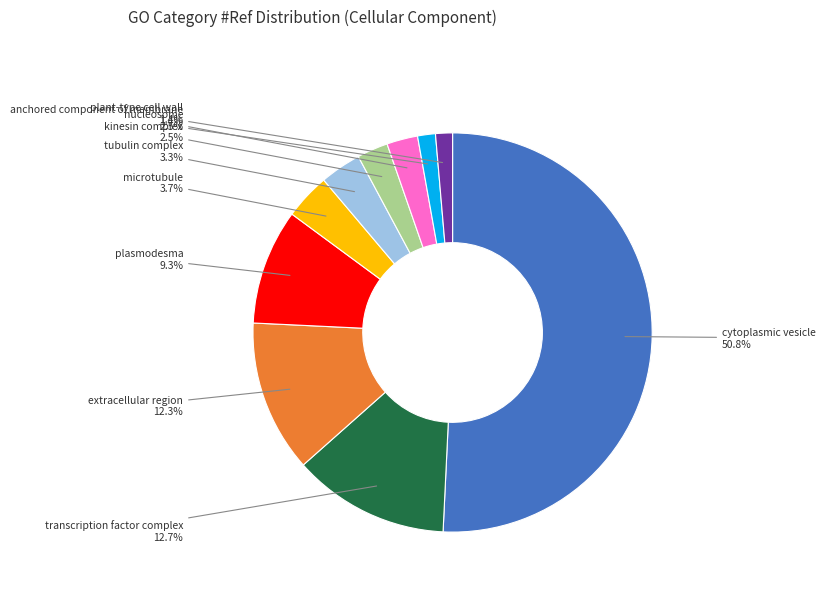

Does microtubule account for over 50% of the chart?

No